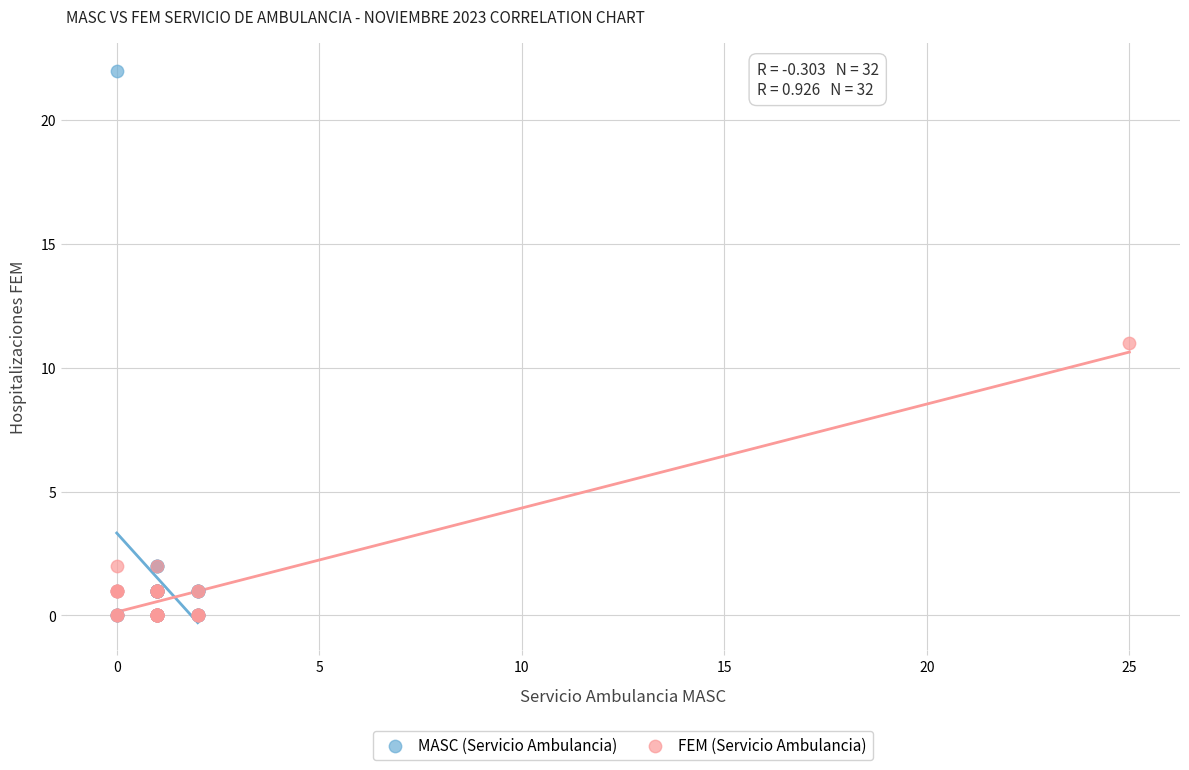

Which series reaches the maximum Y coordinate?

MASC (Servicio Ambulancia)